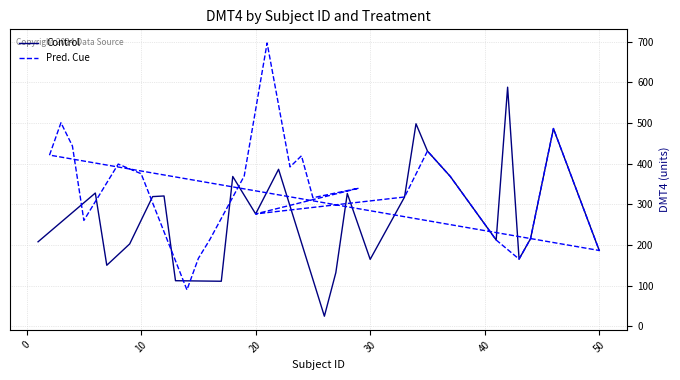

What is the maximum value for Control?

588.1